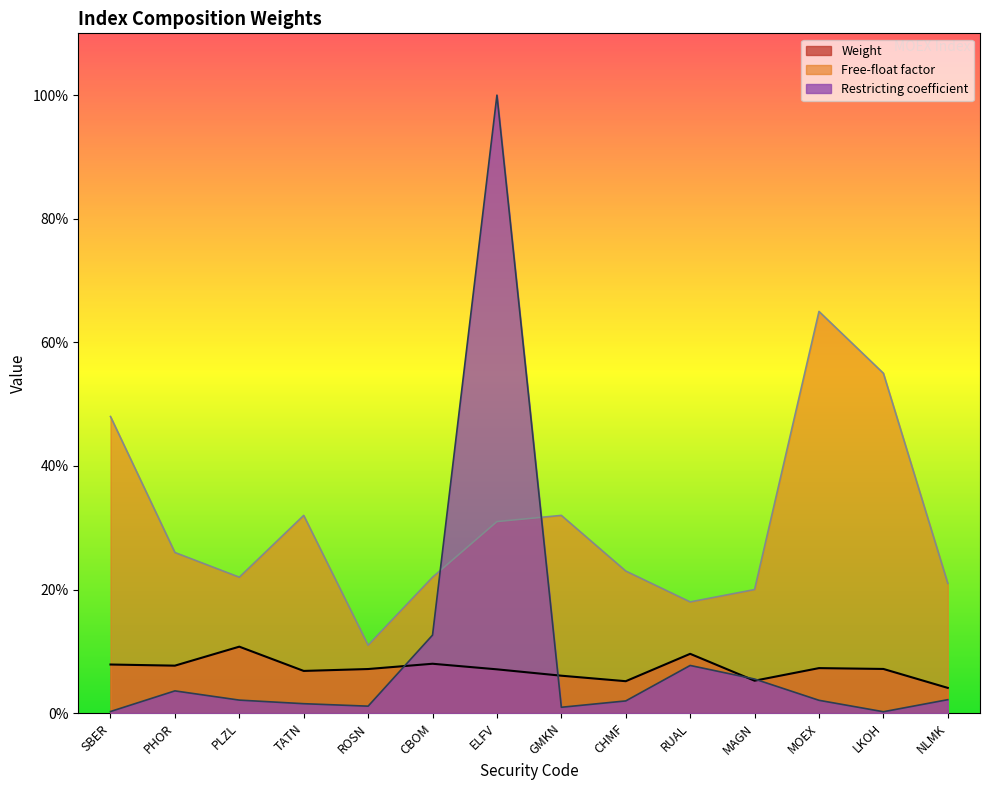

How many lines are shown in the chart?

3